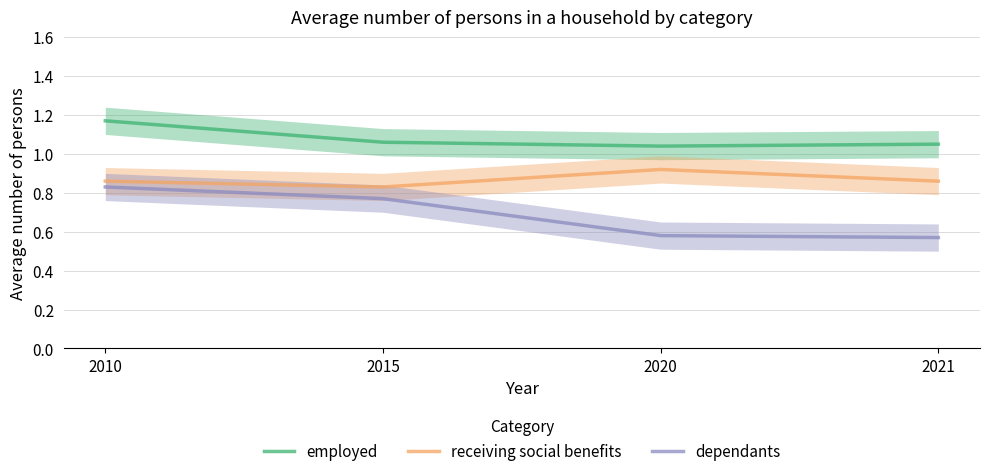

Reading left to right, extract all data points from this chart.

employed: 2010=1.2	2015=1.1	2020=1.0	2021=1.1
receiving social benefits: 2010=0.9	2015=0.8	2020=0.9	2021=0.9
dependants: 2010=0.8	2015=0.8	2020=0.6	2021=0.6